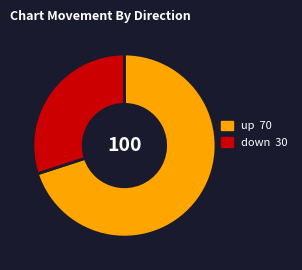

Is there any slice that represents more than half of the pie?

Yes